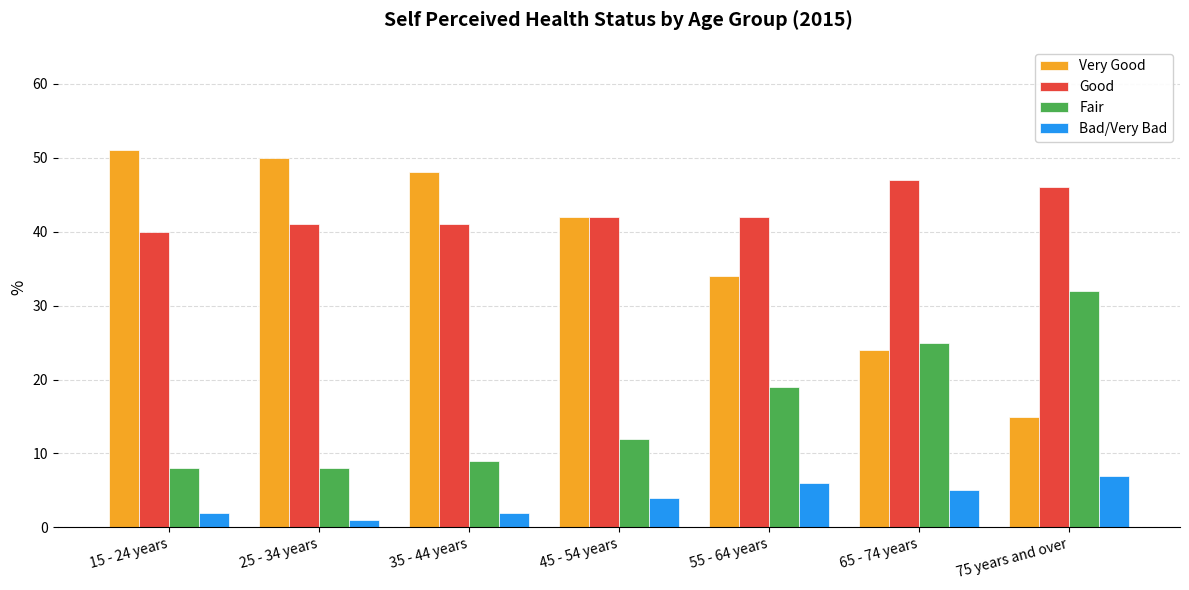

How many values in the Bad/Very Bad series are below 4?

3